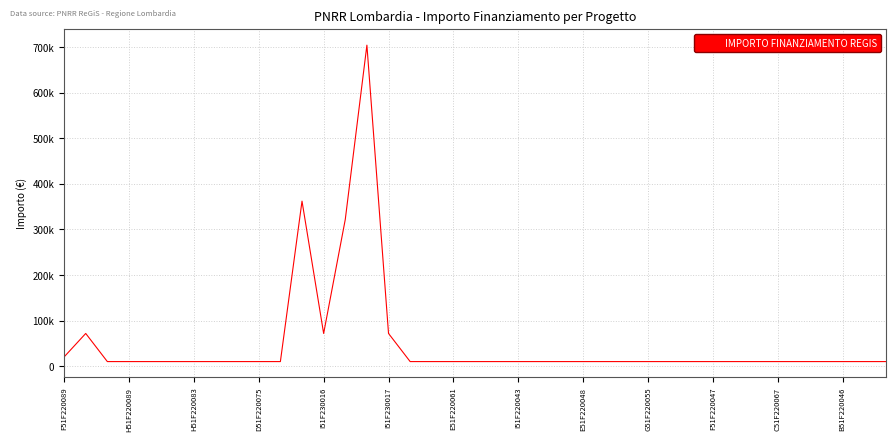

At which category does the chart reach its peak across all series?

14